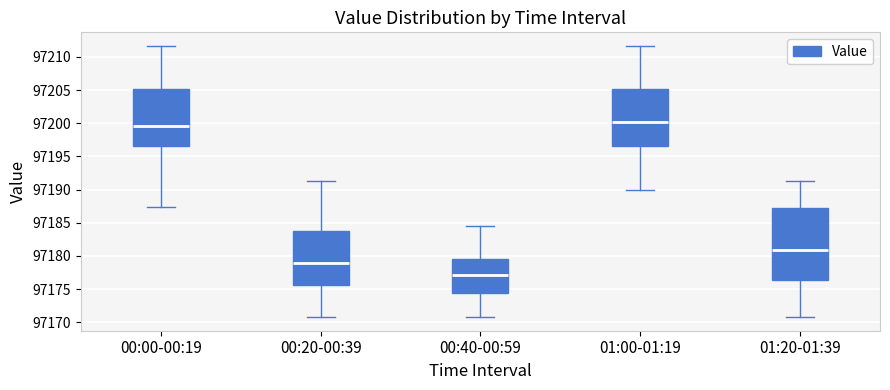

Where is the upper edge of the box for 00:20-00:39 on the y-axis? The values are not printed on the chart, so give them approximately, as read against the axis.

97184.0